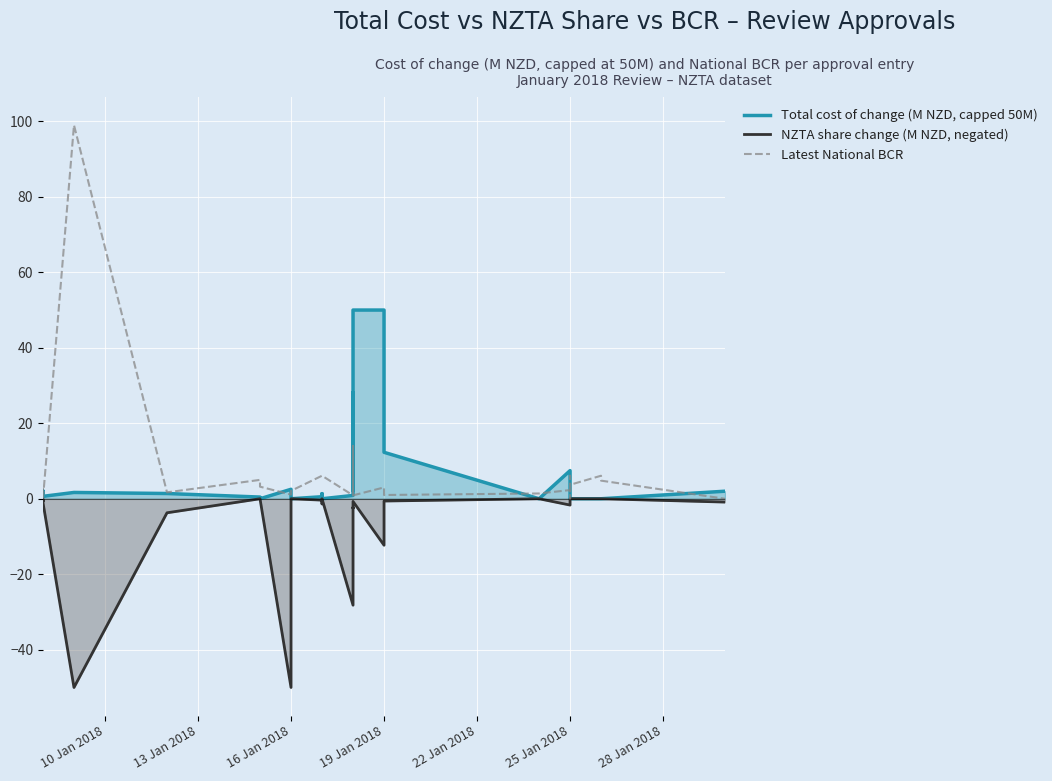

Which has a higher value, 27 or 22 Jan 2018?

22 Jan 2018